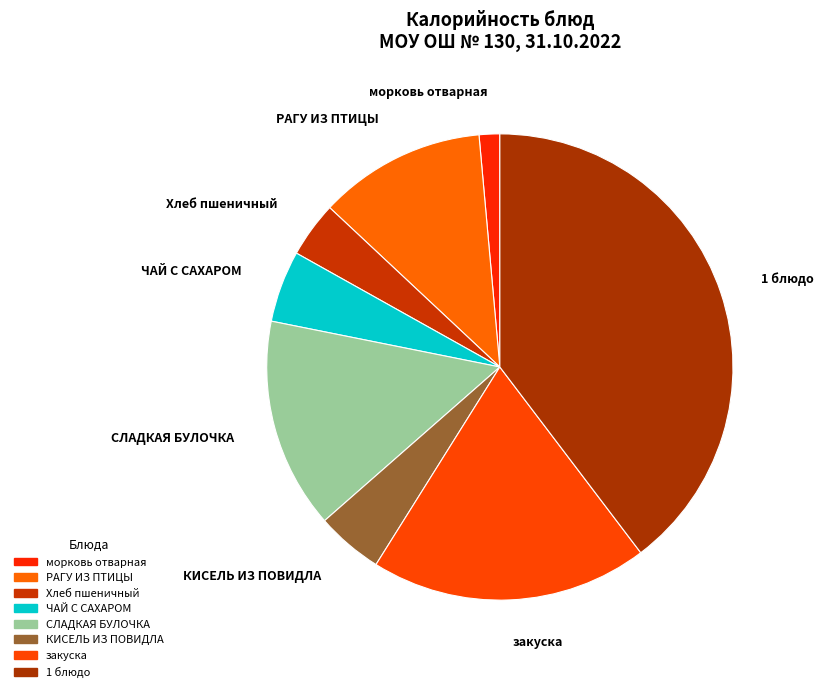

Do СЛАДКАЯ БУЛОЧКА and 1 блюдо together represent more than half of the pie?

Yes